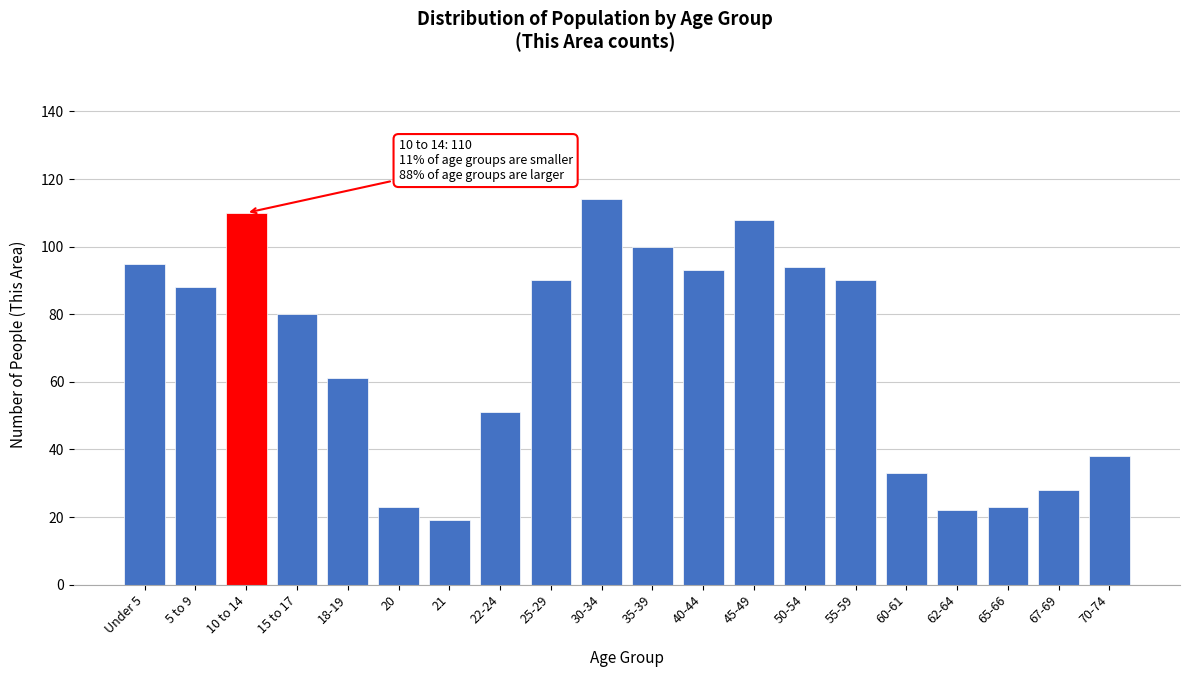

Reading left to right, what are all the values shown in this chart?

Under 5=95	5 to 9=88	10 to 14=110	15 to 17=80	18-19=61	20=23	21=19	22-24=51	25-29=90	30-34=114	35-39=100	40-44=93	45-49=108	50-54=94	55-59=90	60-61=33	62-64=22	65-66=23	67-69=28	70-74=38